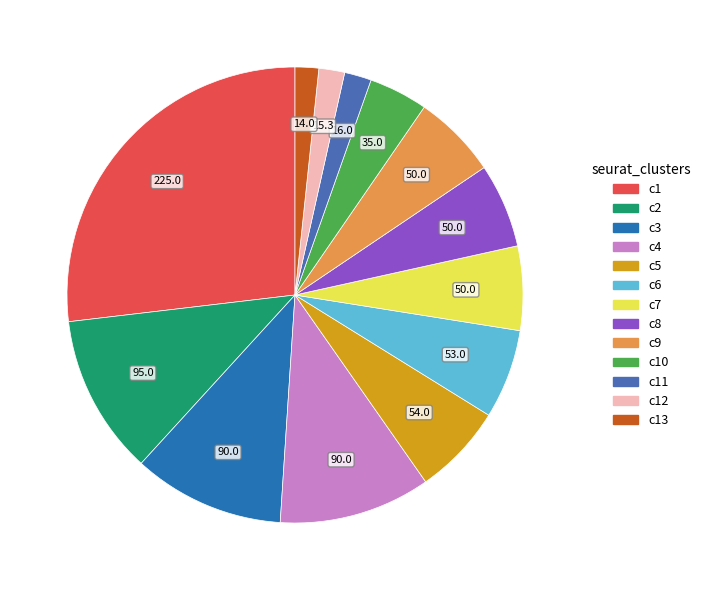

Is there a majority slice in this chart?

No